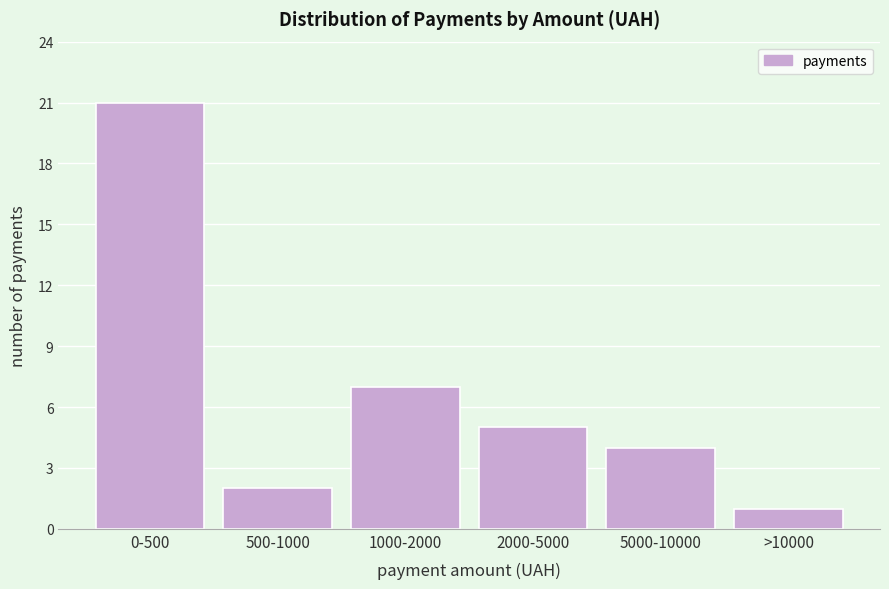

Reading left to right, list all the values displayed in this chart.

21	2	7	5	4	1